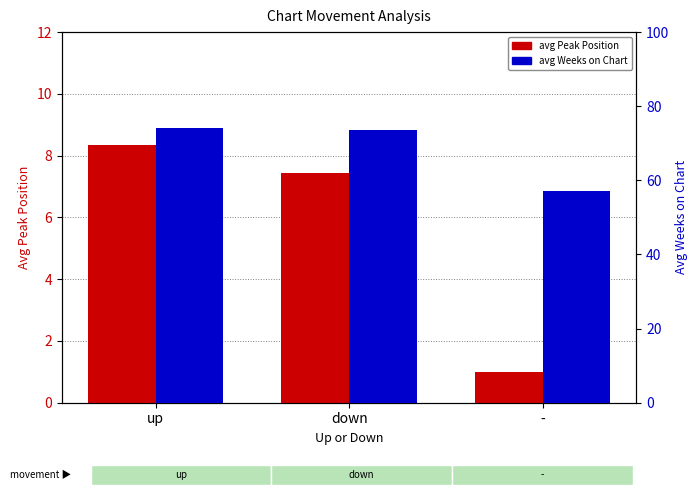

How many data points in avg Weeks on Chart are less than 73?

1